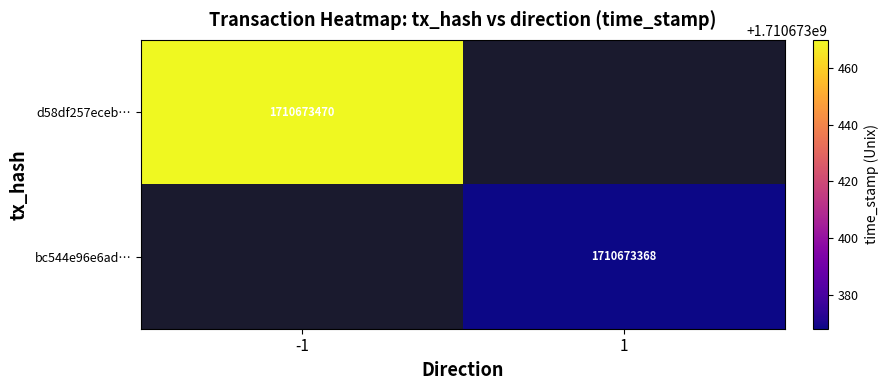

The value of d58df257ecebc630883bbfd529da069b55c5fb6 at direction is 0. True or false?

False